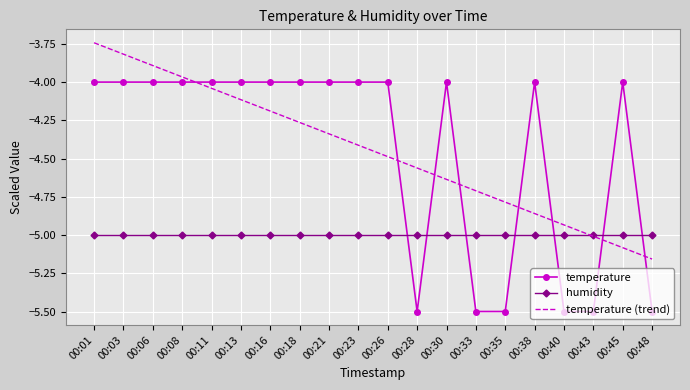

What is the difference between the second highest and second lowest values in the temperature series?

1.5